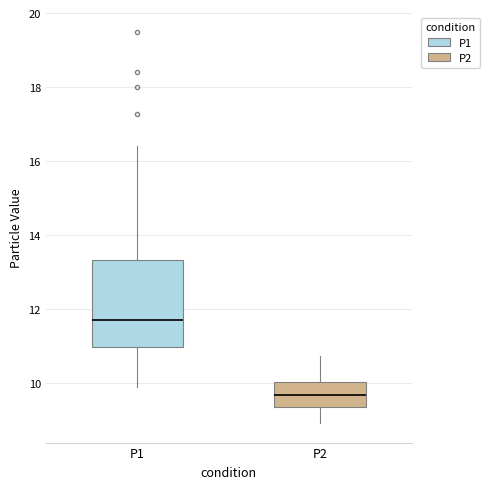

Where is the upper edge of the box for P1 on the y-axis? The values are not printed on the chart, so give them approximately, as read against the axis.

13.4